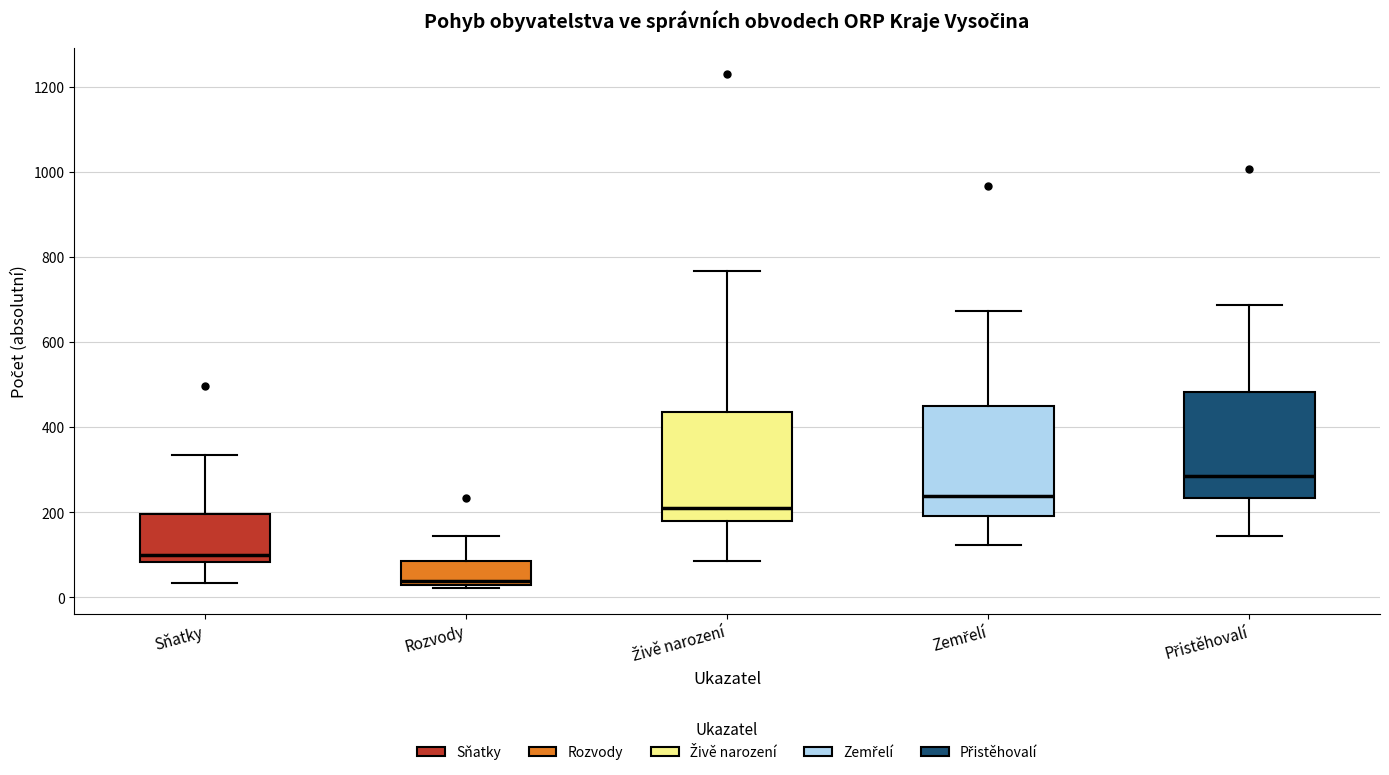

Reading left to right, transcribe this box plot: for each box, give where its median line is, the range the box spans, and where its two whiskers end, as read against the y-axis. The values are not printed on the chart, so give them approximately, as read against the axis.

Sňatky: median 100, box 80 to 200, whiskers 40 to 340
Rozvody: median 40, box 20 to 80, whiskers 20 (just below the box's lower edge) to 140
Živě narození: median 220, box 180 to 440, whiskers 80 to 760
Zemřelí: median 240, box 200 to 460, whiskers 120 to 680
Přistěhovalí: median 280, box 240 to 480, whiskers 140 to 680